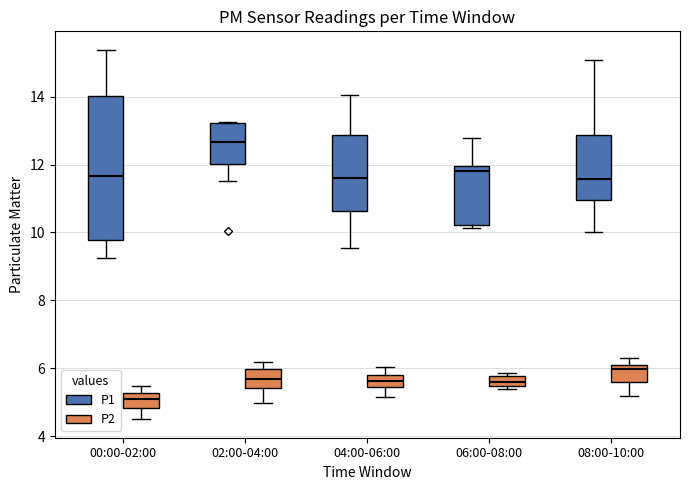

Which box has the lowest median line?

00:00-02:00 (P2)